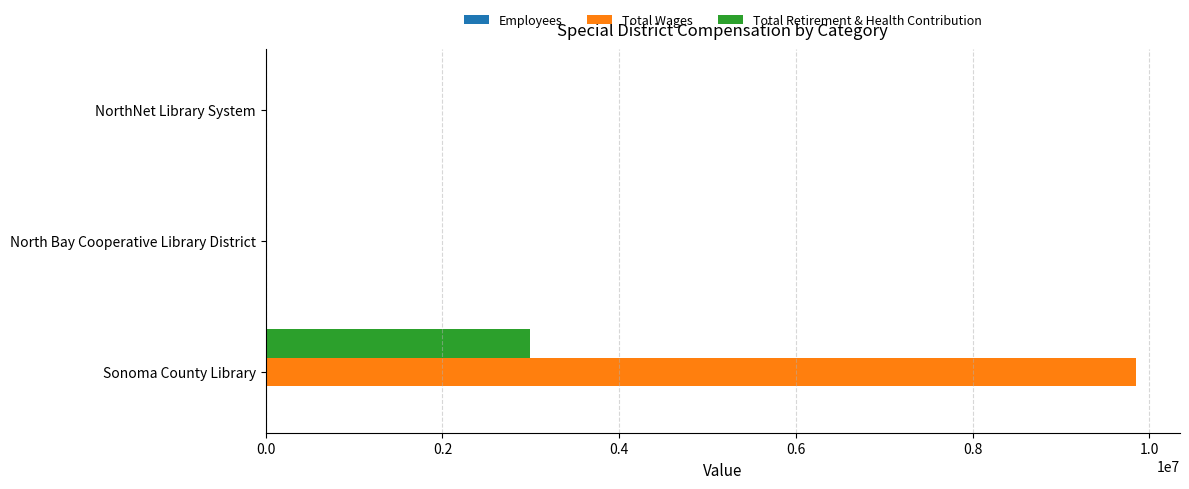

True or false: Total Wages has a value of 0 at North Bay Cooperative Library District.

True